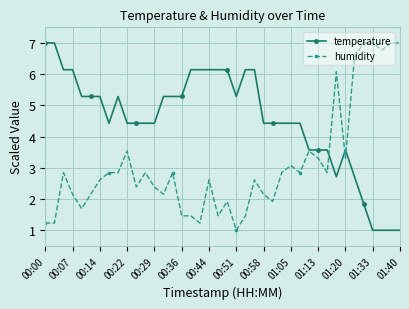

True or false: humidity has more than 1 points higher than both neighbors.

True